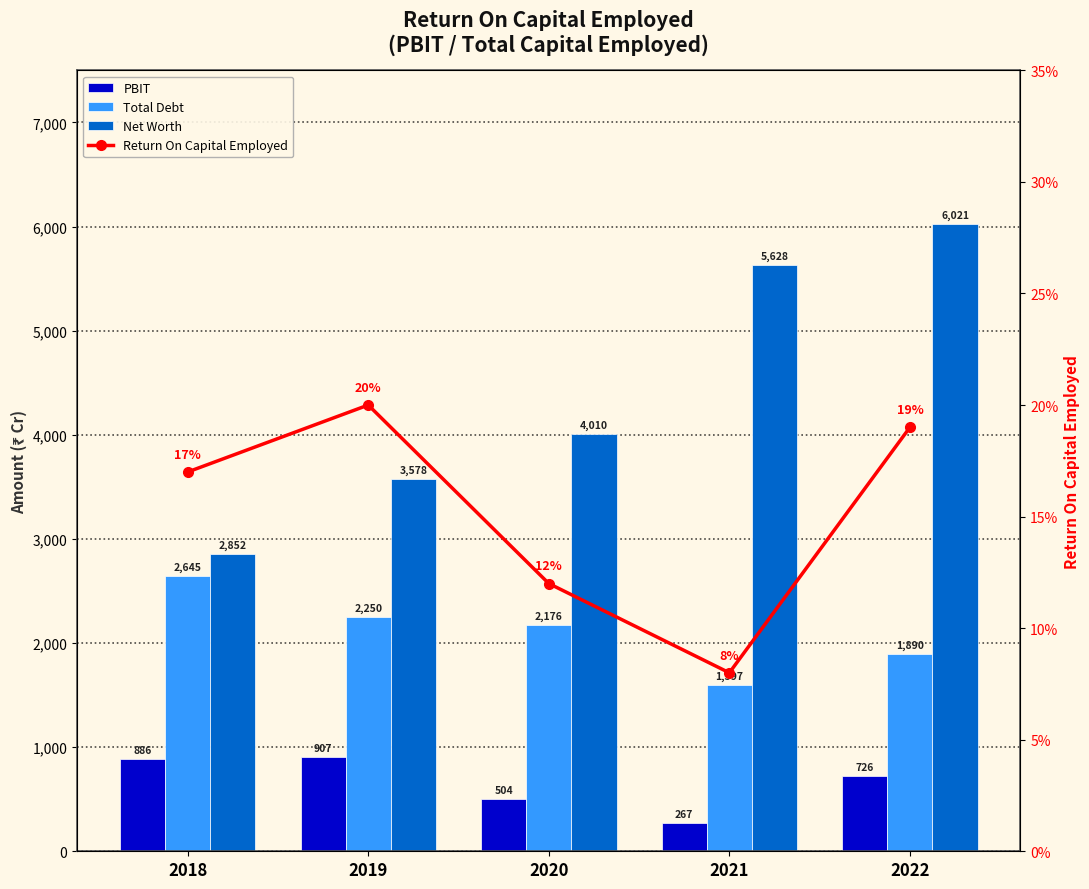

Reading left to right, list all the values displayed in this chart.

PBIT: 885.8	906.6	504.5	267.2	726.0
Total Debt: 2644.7	2250.3	2176.0	1597.4	1890.0
Net Worth: 2852.2	3577.5	4010.4	5627.9	6020.6
Return On Capital Employed: 0.2	0.2	0.1	0.1	0.2